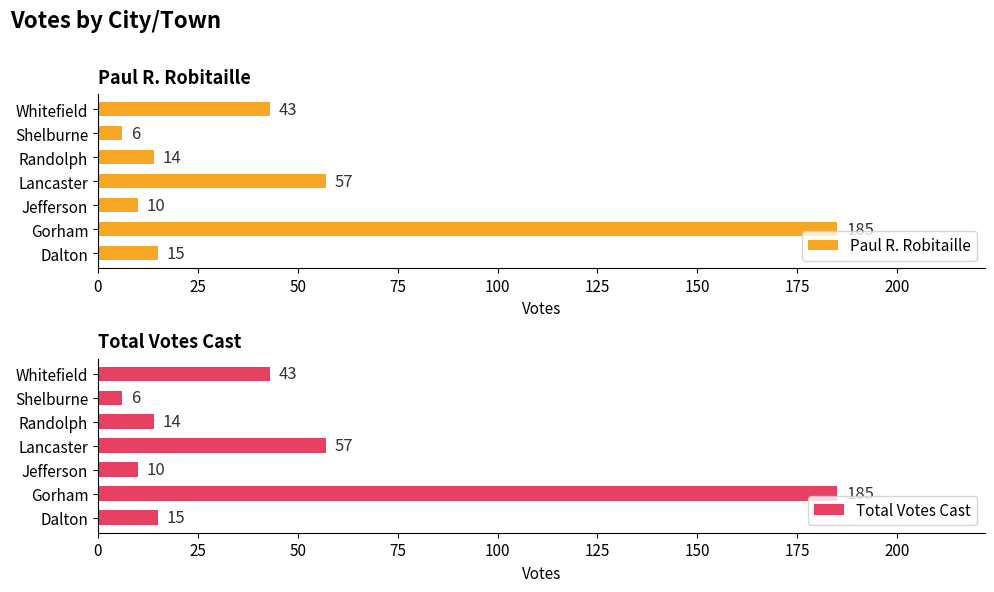

What is the value of the Total Votes Cast bar at the 6th from the left?

6